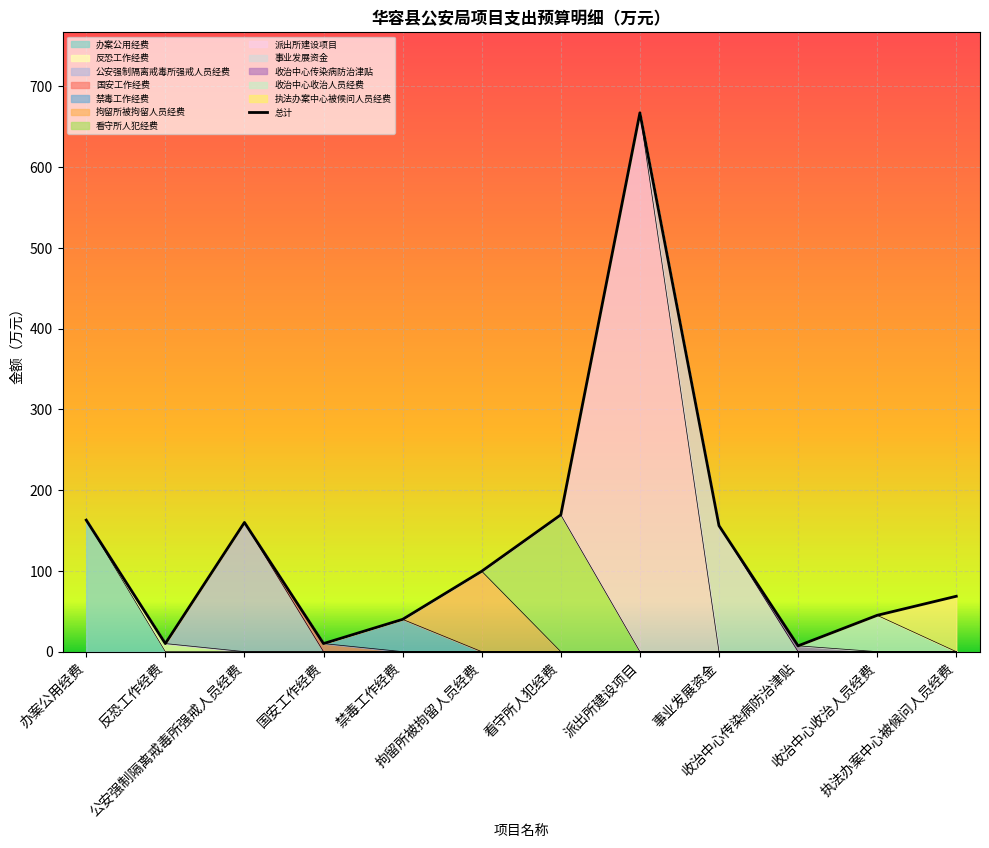

Does the chart display data point markers on the line(s)?

No